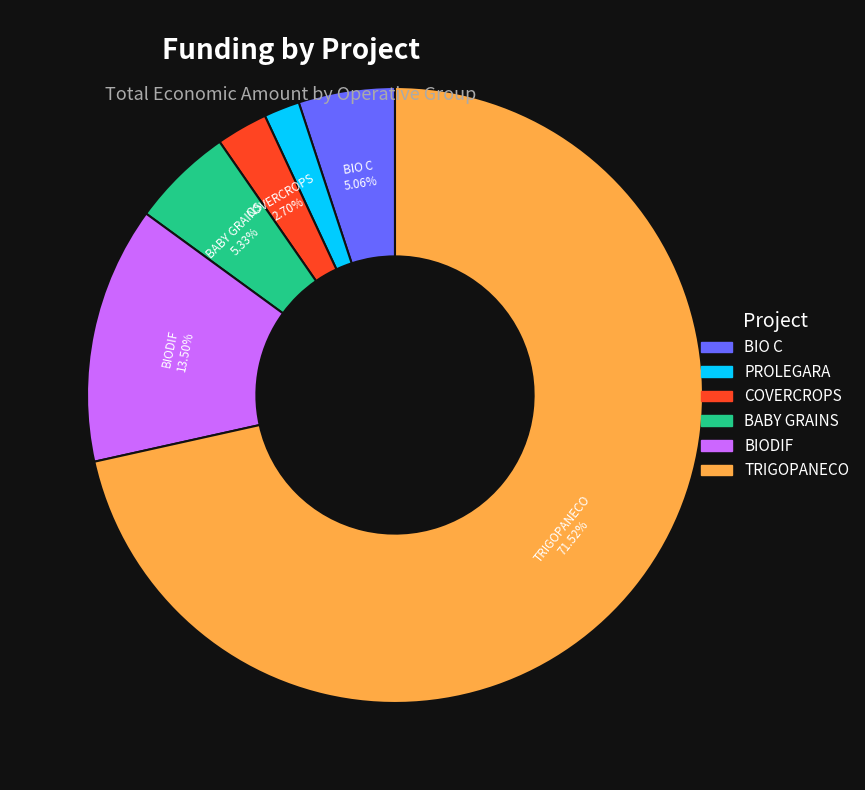

How many segments does this pie chart have?

6